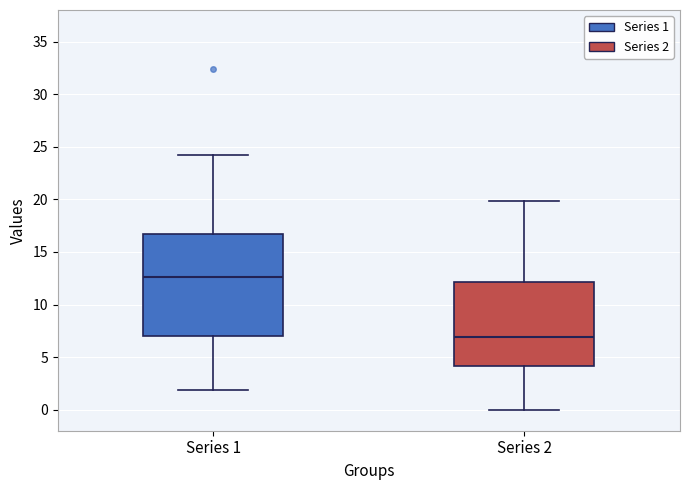

Where does the upper whisker of the box for Series 2 end on the y-axis? The values are not printed on the chart, so give them approximately, as read against the axis.

20.0